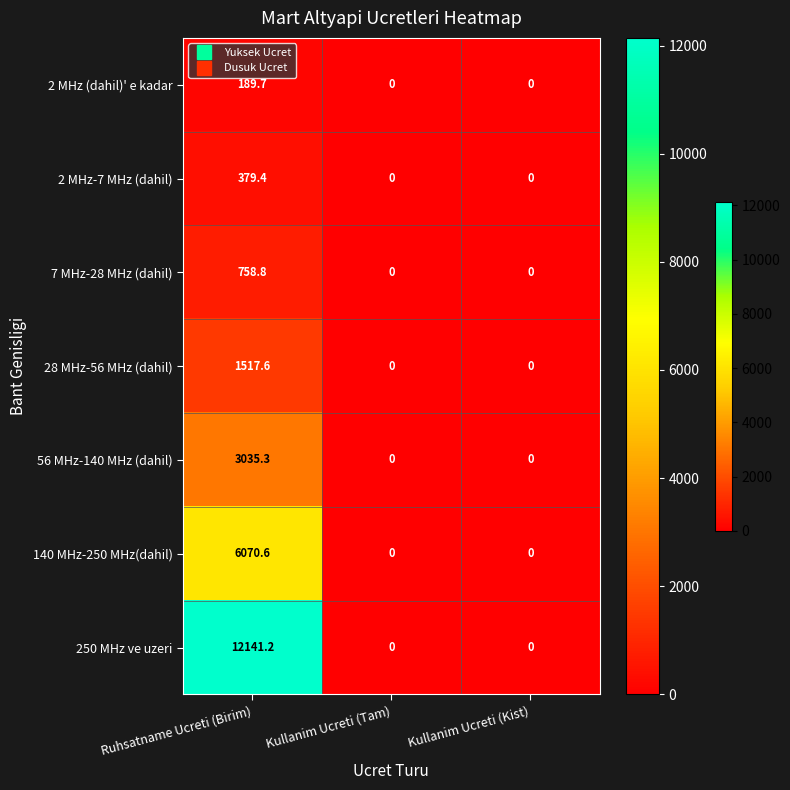

What is the spread (max minus min) of values at Ruhsatname Ucreti (Birim)?

11951.5